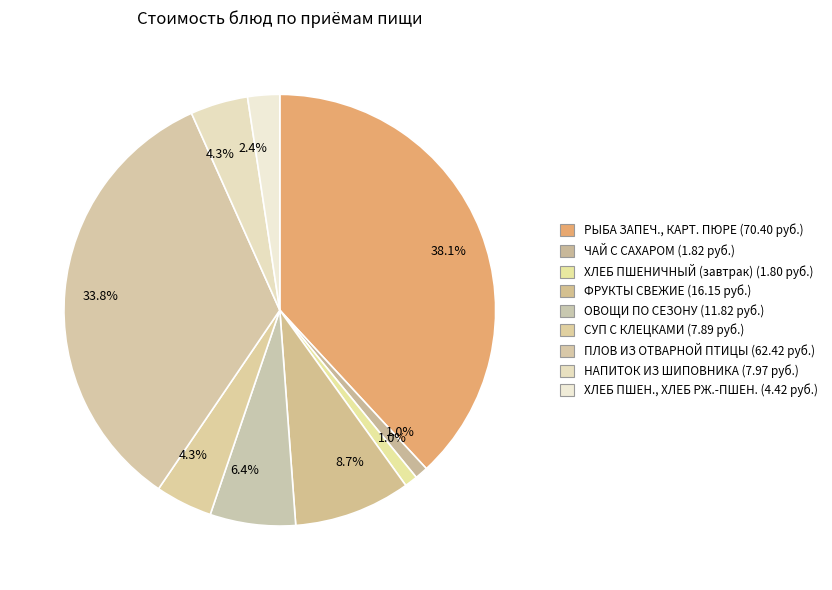

How many segments does this pie chart have?

9